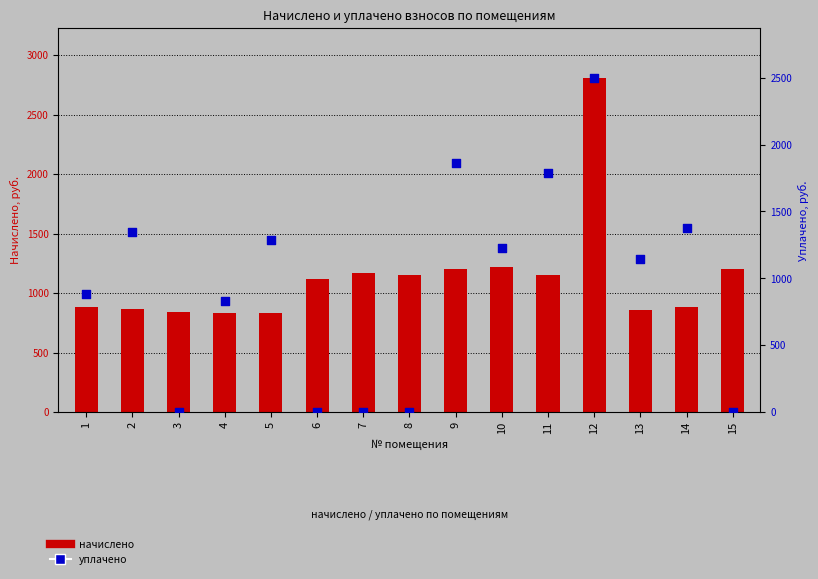

Which series reaches the maximum Y coordinate?

начислено